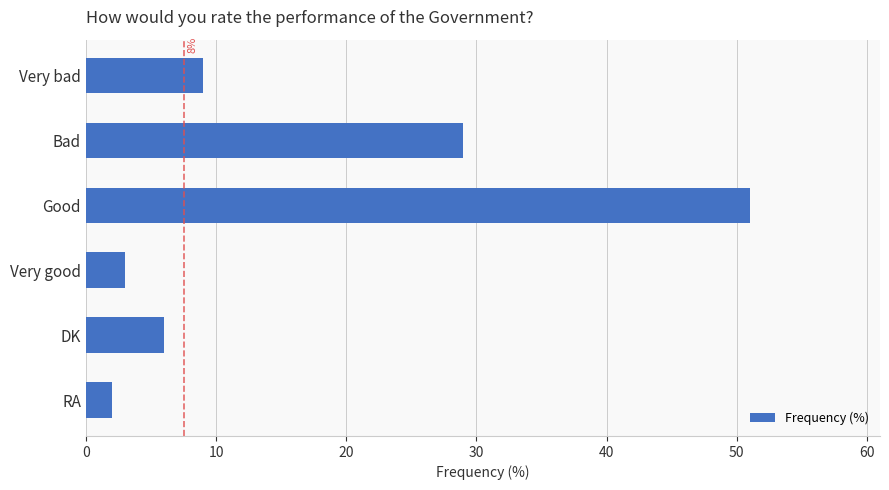

What is the ratio of the value at Good to the value at Bad?

1.8